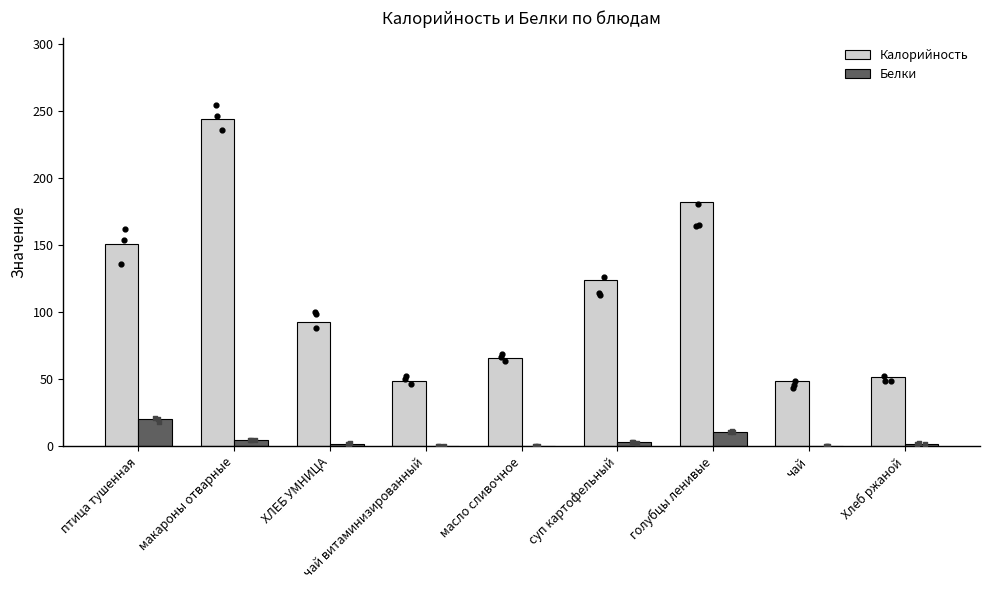

Which series contains the lowest Y value?

Белки